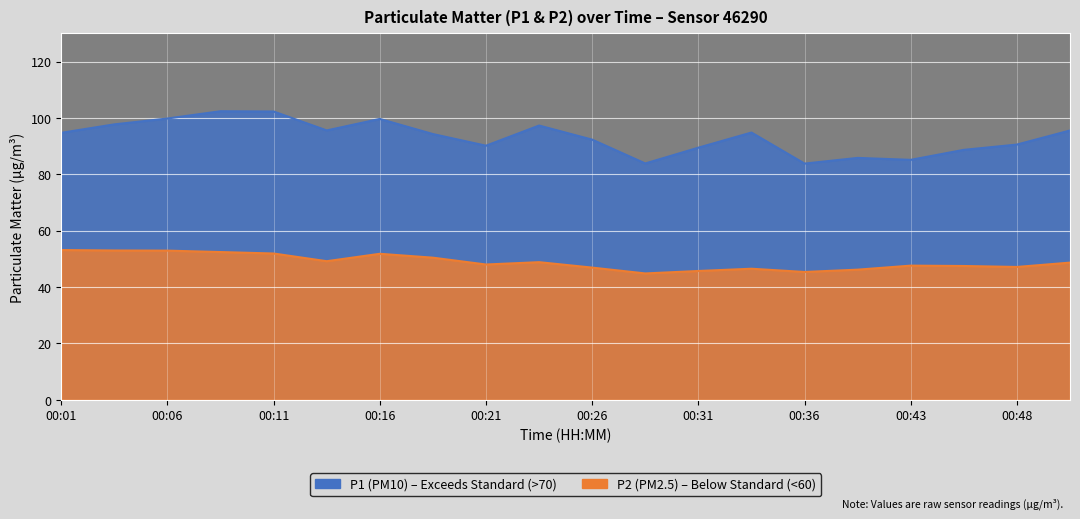

Reading left to right, extract all data points from this chart.

P1: 00:01=94.7	00:03=97.7	00:06=99.8	00:08=102.4	00:11=102.3	00:13=95.6	00:16=99.7	00:18=94.3	00:21=90.2	00:23=97.3	00:26=92.3	00:28=83.8	00:31=89.5	00:33=94.8	00:36=83.8	00:41=85.8	00:43=85.1	00:46=88.7	00:48=90.5	00:51=95.5
P2: 00:01=53.1	00:03=53.0	00:06=52.9	00:08=52.4	00:11=51.9	00:13=49.2	00:16=51.8	00:18=50.4	00:21=48.0	00:23=48.8	00:26=46.9	00:28=44.8	00:31=45.7	00:33=46.5	00:36=45.4	00:41=46.2	00:43=47.6	00:46=47.5	00:48=47.1	00:51=48.7